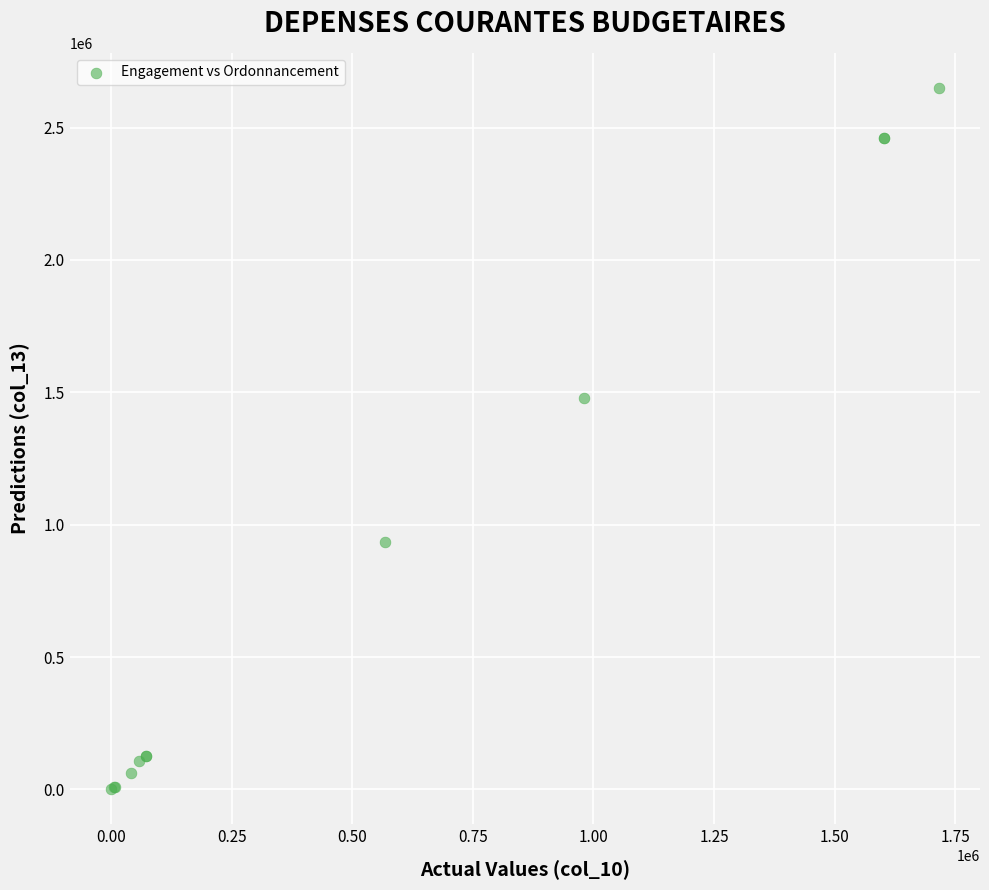

What Y value in the scatter plot is closest to 1325176?

1477778.9